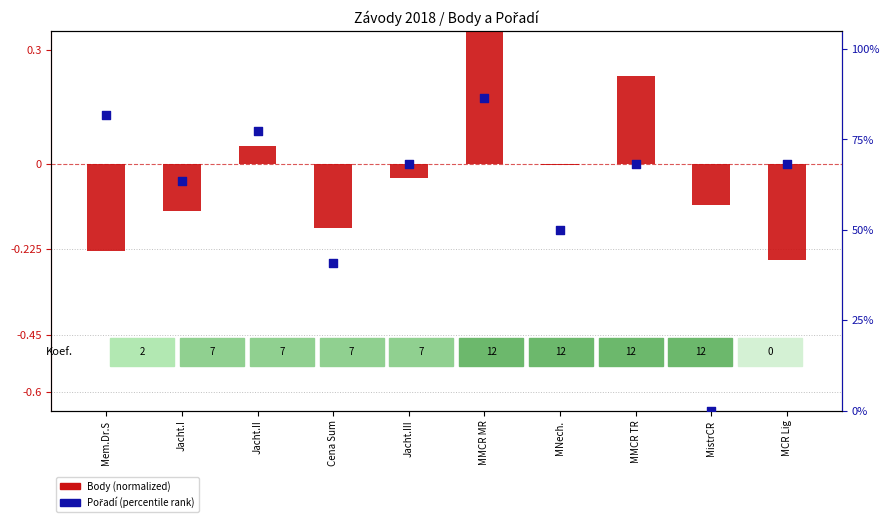

Is the value of Body (normalized) at MNech. greater than the value of Pořadí (percentile) at Cena Sum?

No